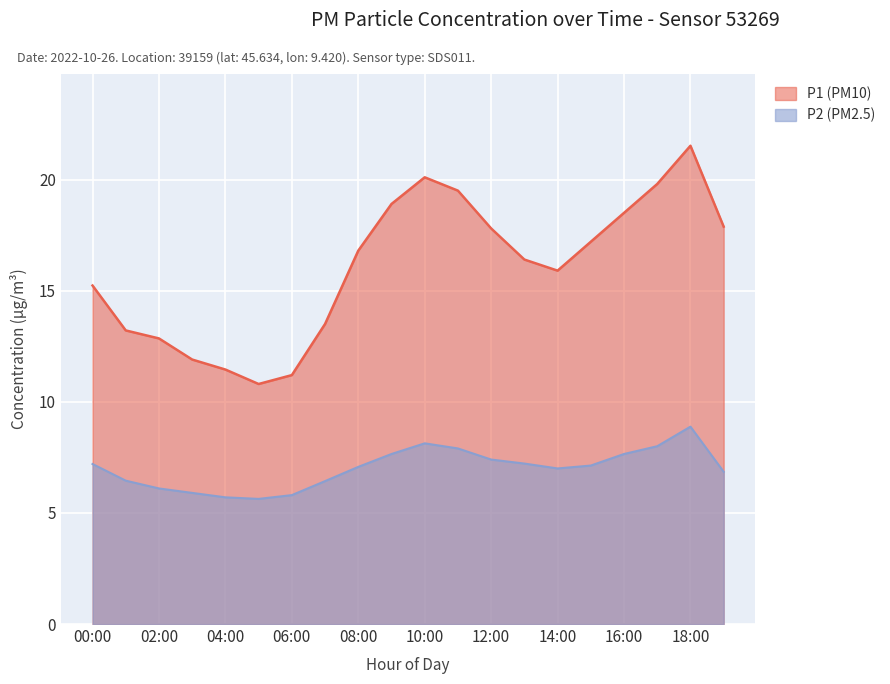

What is the maximum value for P1?

21.5